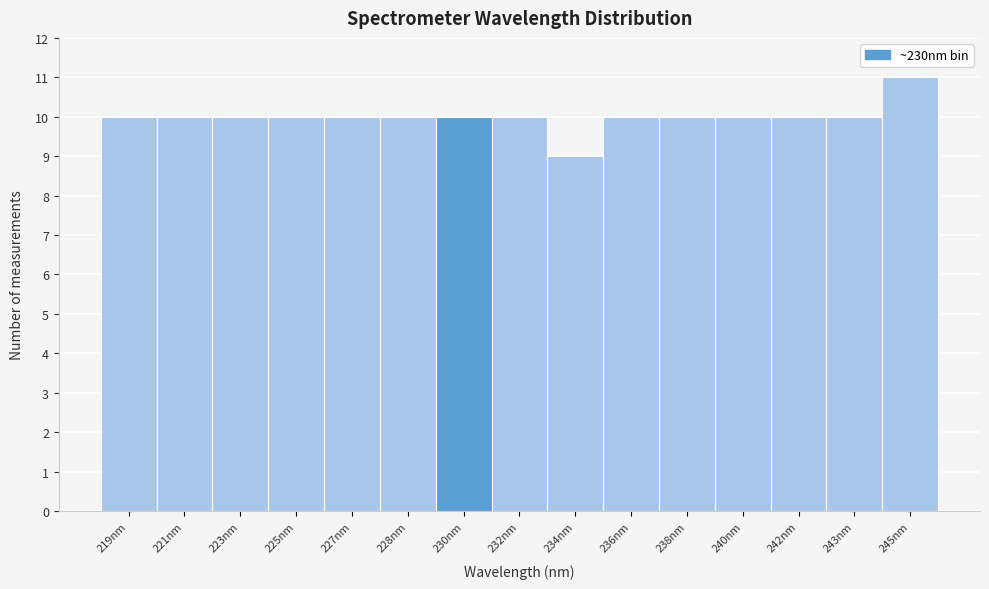

Reading left to right, what are all the values shown in this chart?

10	10	10	10	10	10	10	10	9	10	10	10	10	10	11